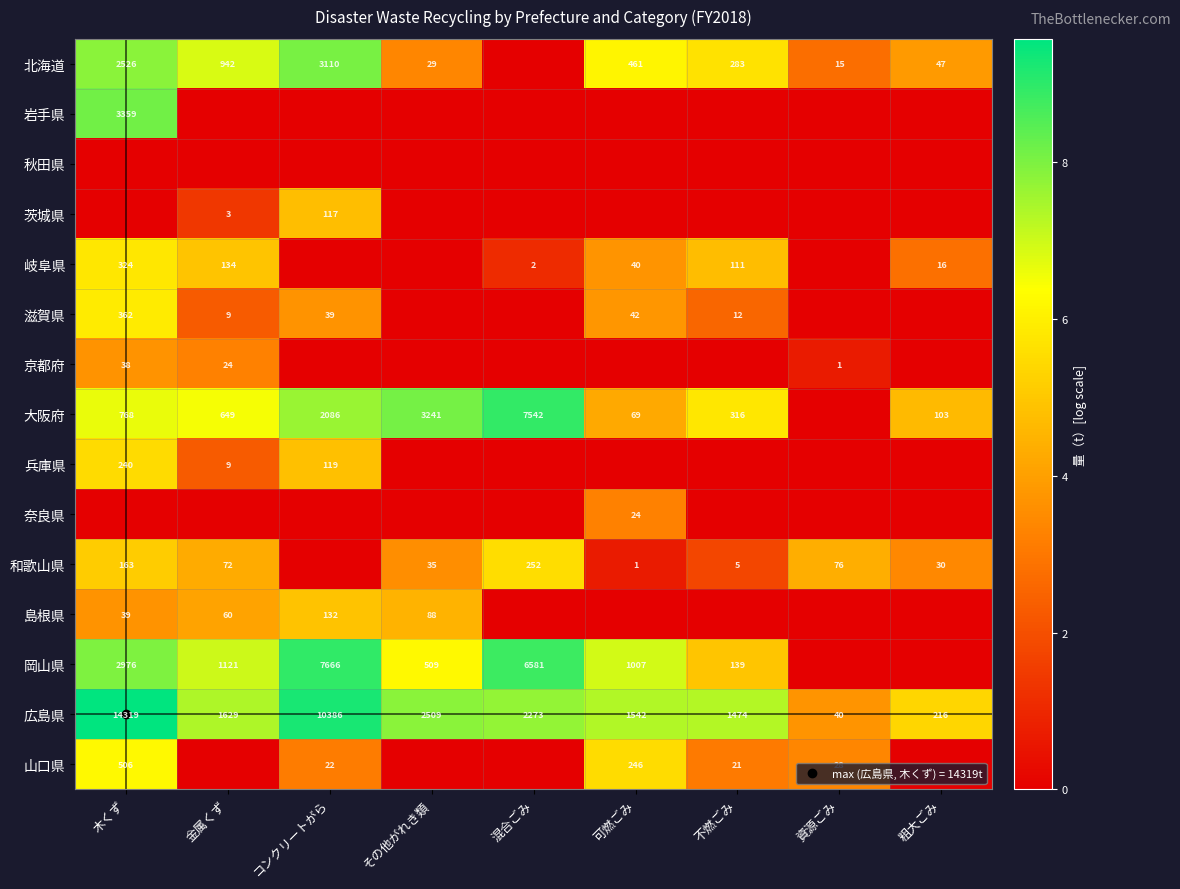

Which has a higher value, 混合ごみ or 金属くず?

金属くず